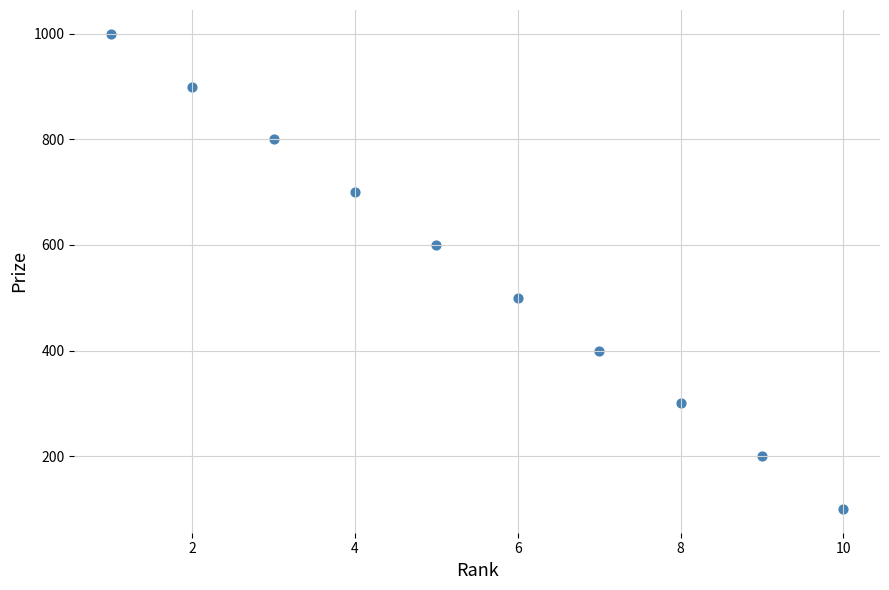

What is the range of X values (max minus min)?

9